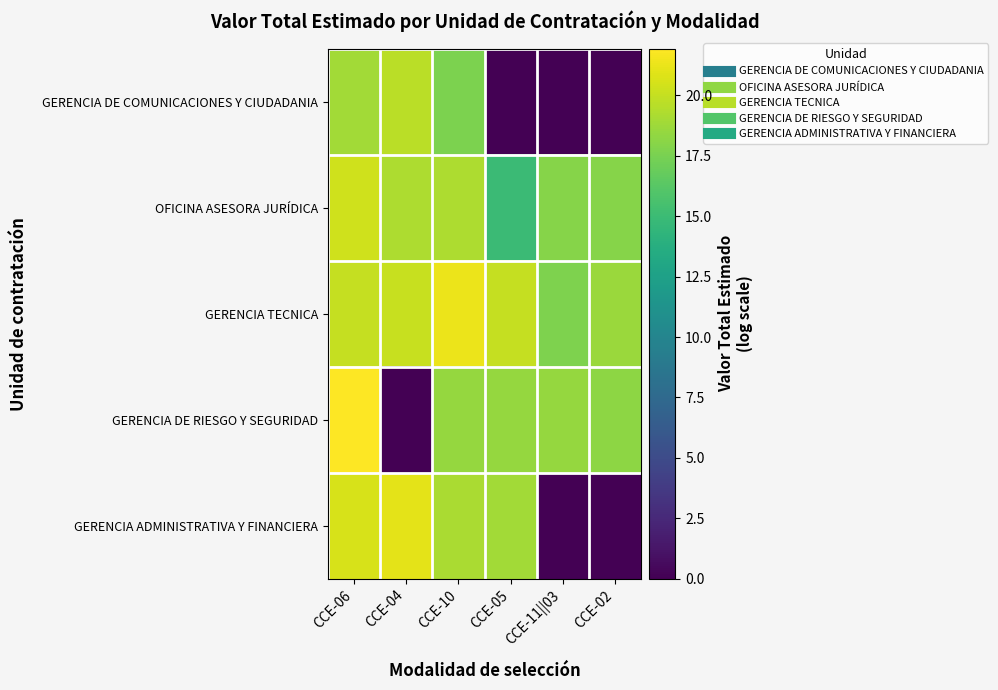

At which category does the chart reach its peak across all series?

CCE-06